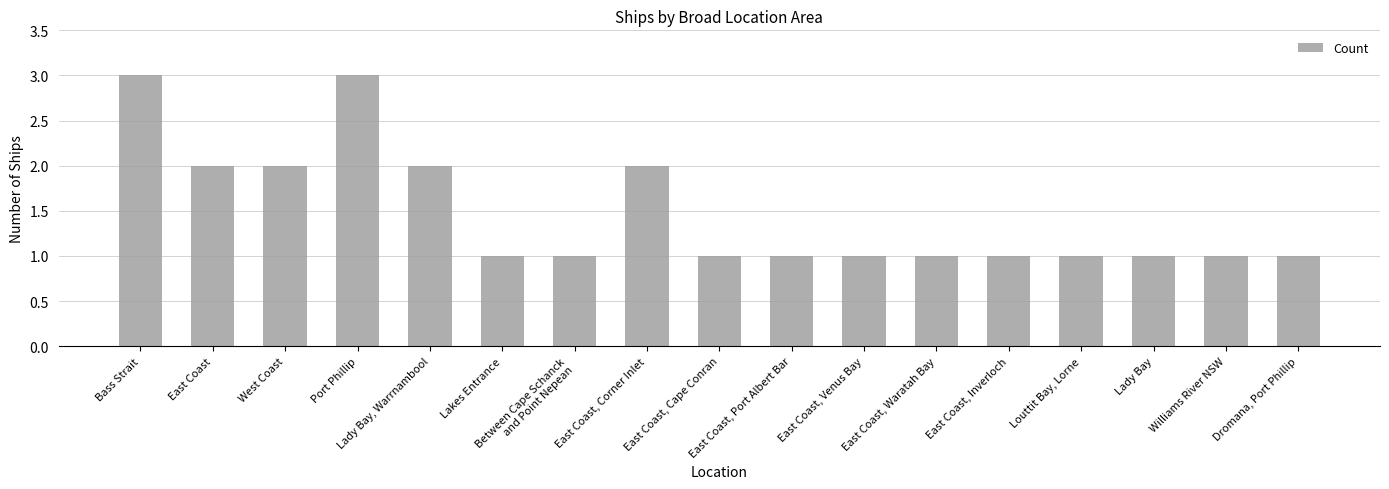

What is the minimum value shown in the chart?

1